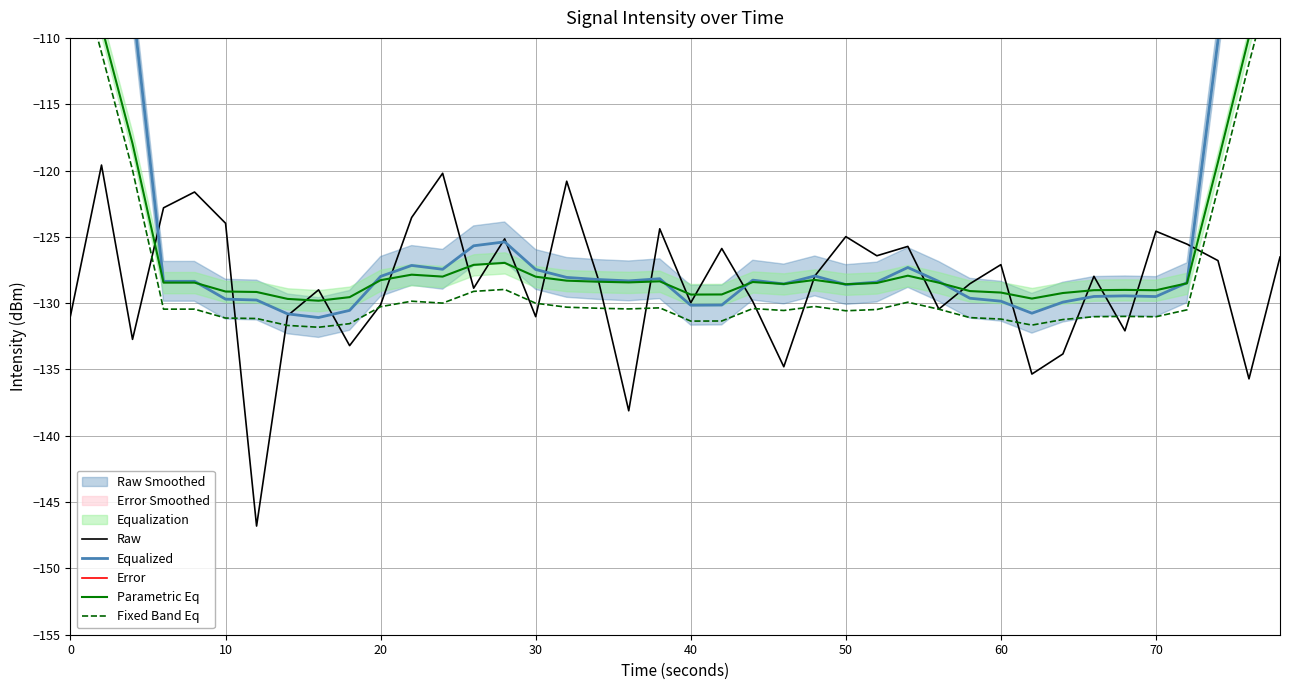

Is it true that Raw equals -209.3 at 30?

False